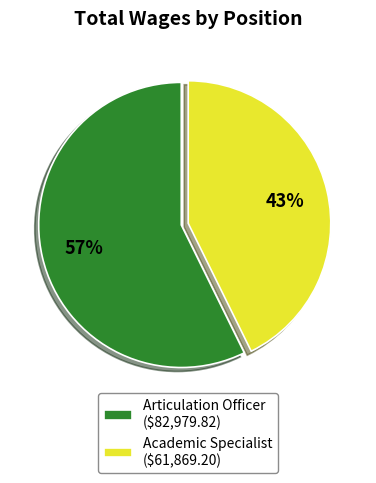

Is there any slice that represents more than half of the pie?

Yes